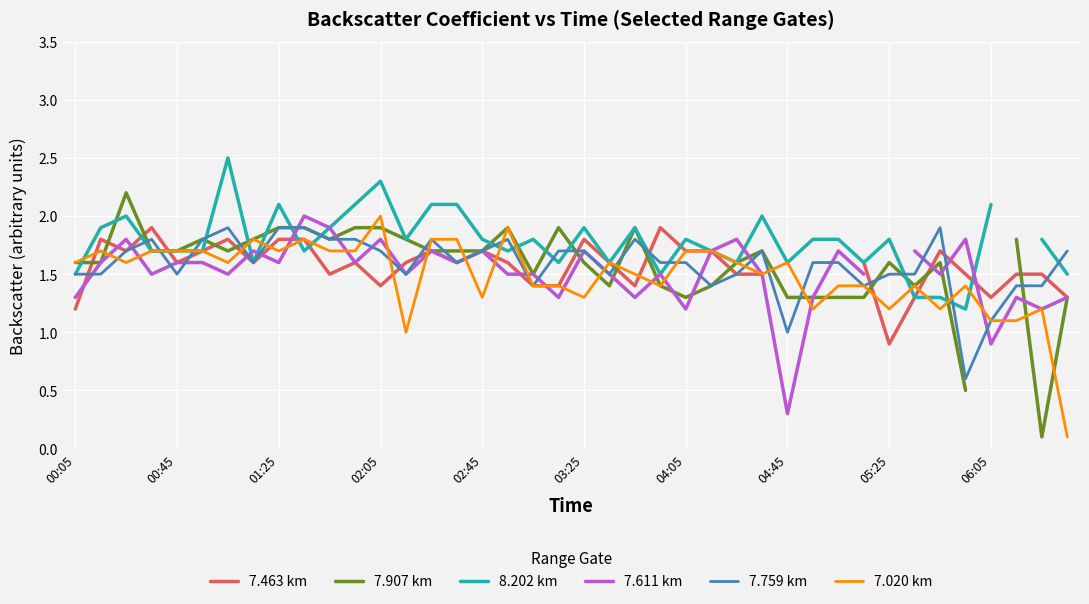

True or false: 8.202 km has more than 2 interior local peaks.

True